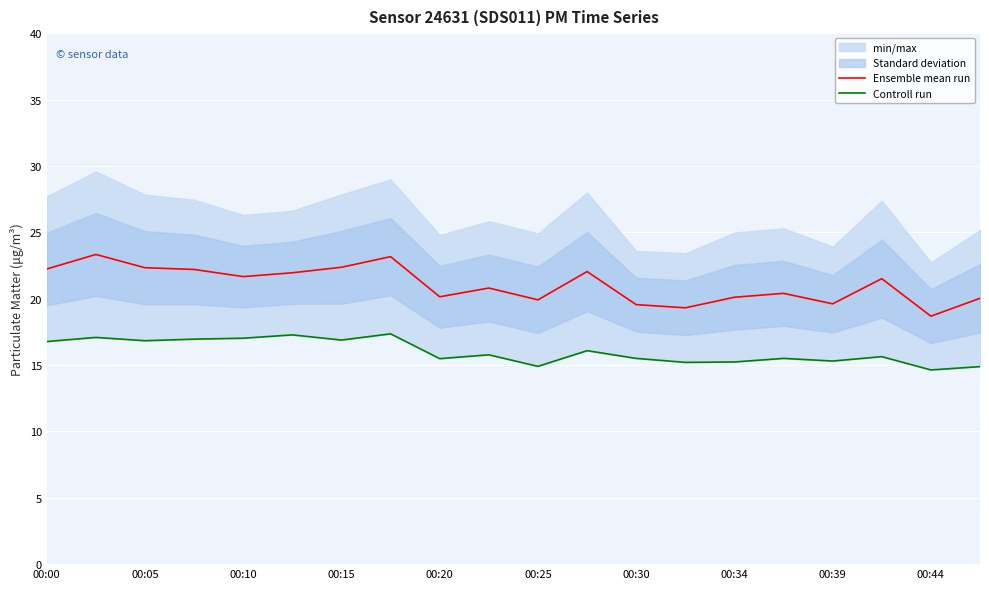

What is the maximum value for Ensemble mean run?

23.3